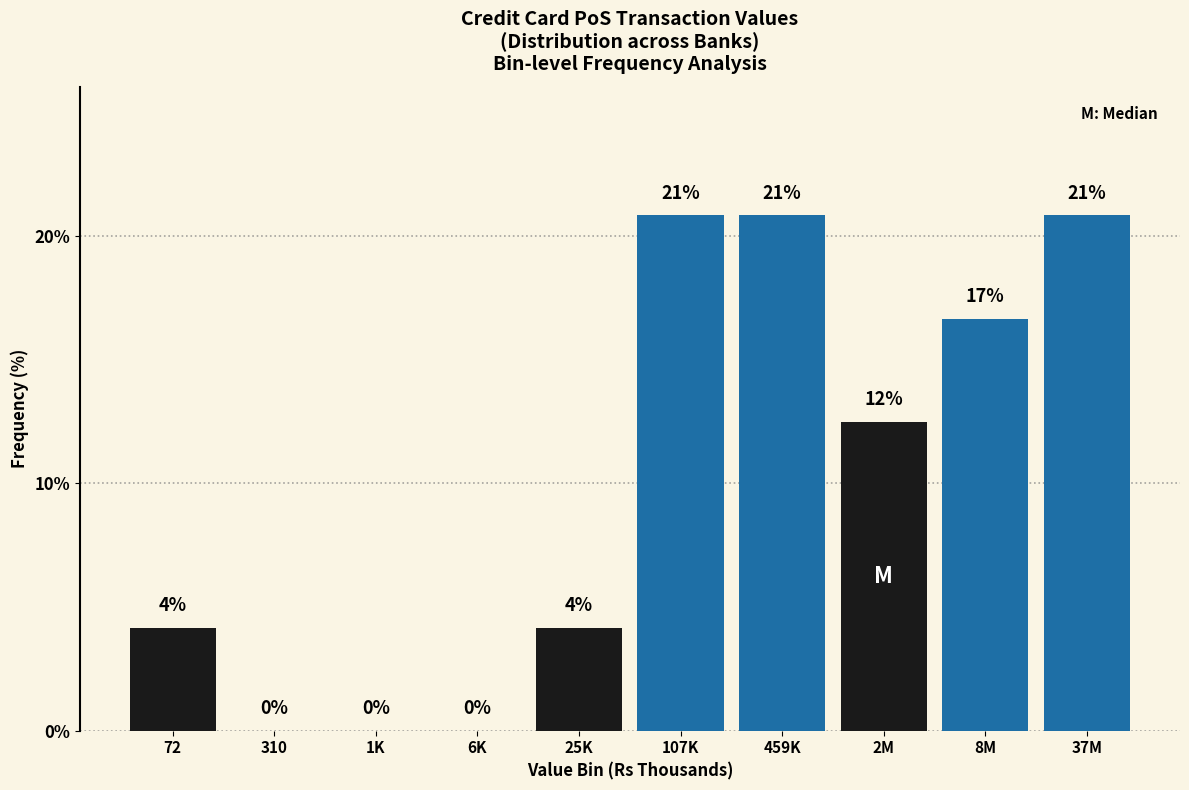

Are the bars horizontal?

No